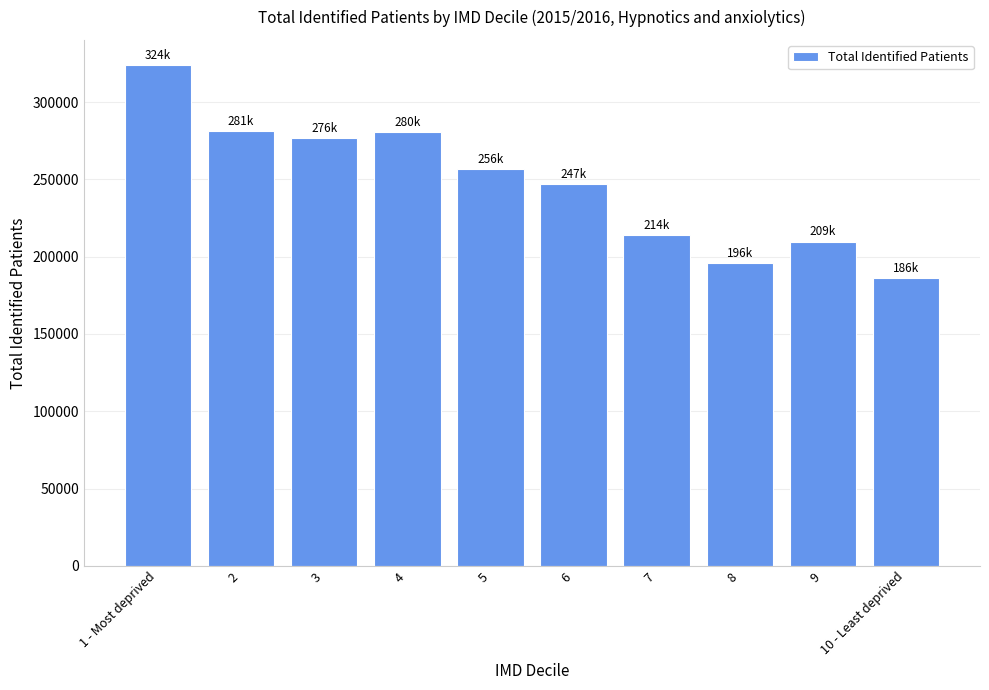

Where is the data nearest to the value 255138?

5